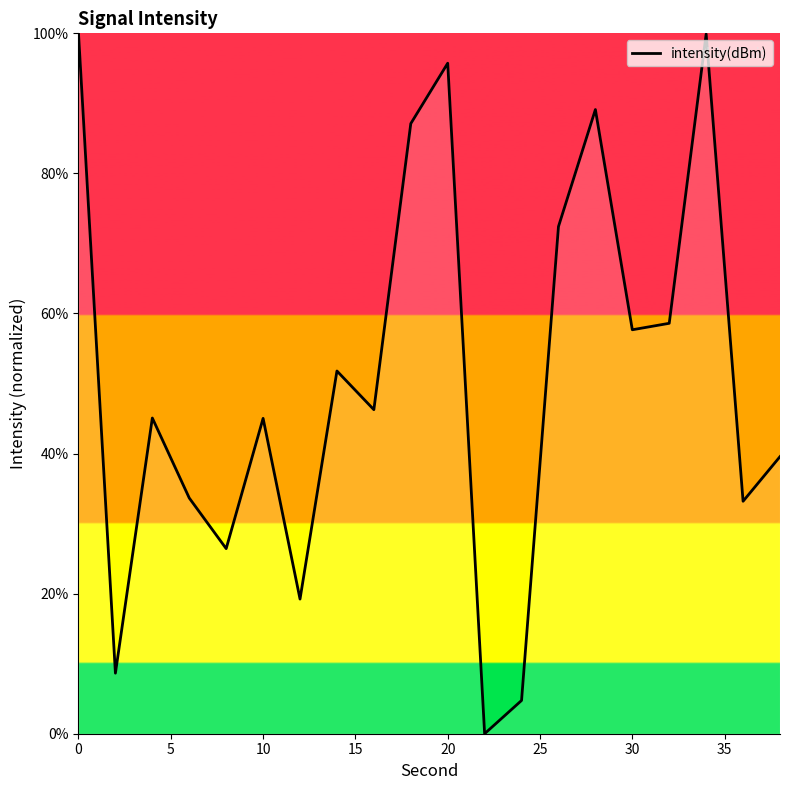

What is the difference between the maximum and minimum values?

100.0